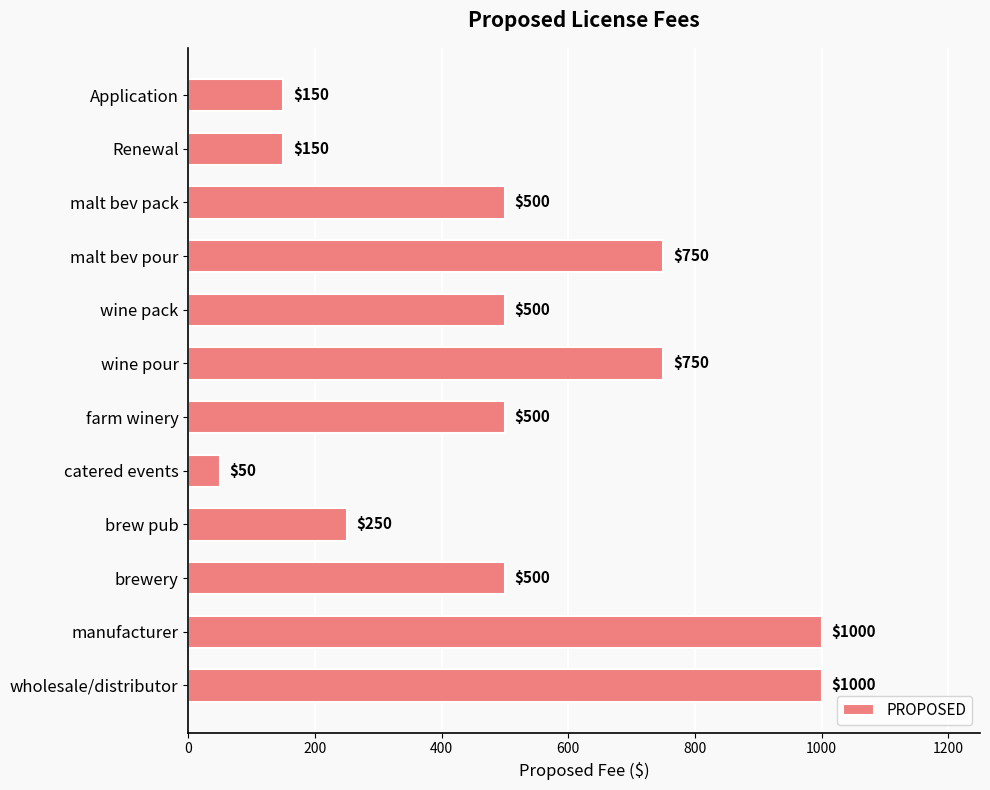

What is the minimum value shown in the chart?

50